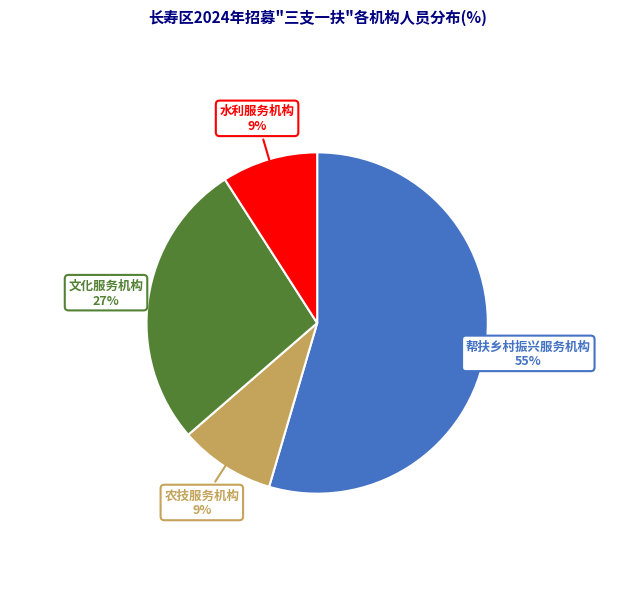

Which category has the biggest portion of the pie?

帮扶乡村振兴服务机构